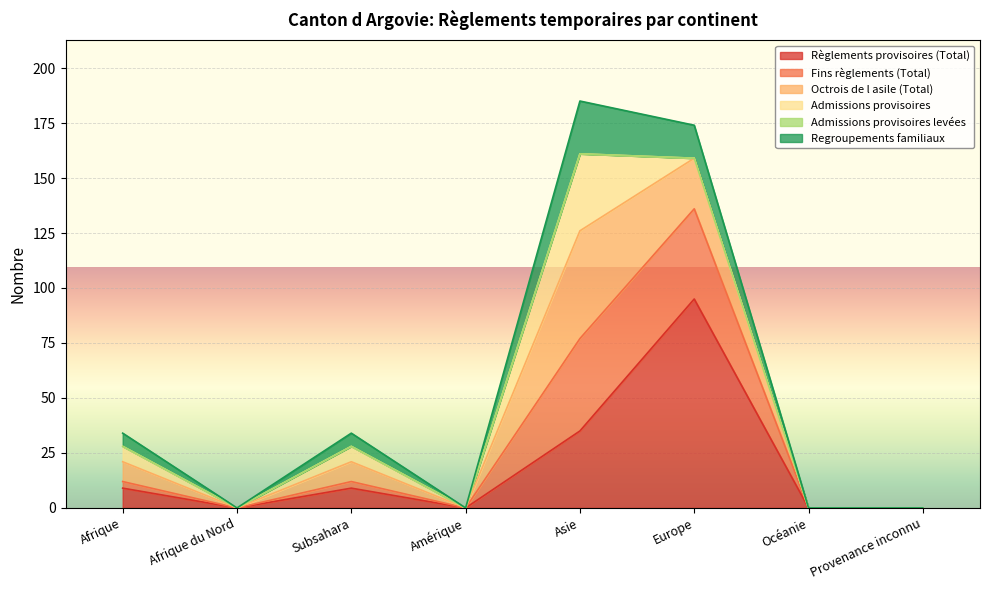

What is the maximum value for Règlements provisoires (Total)?

95